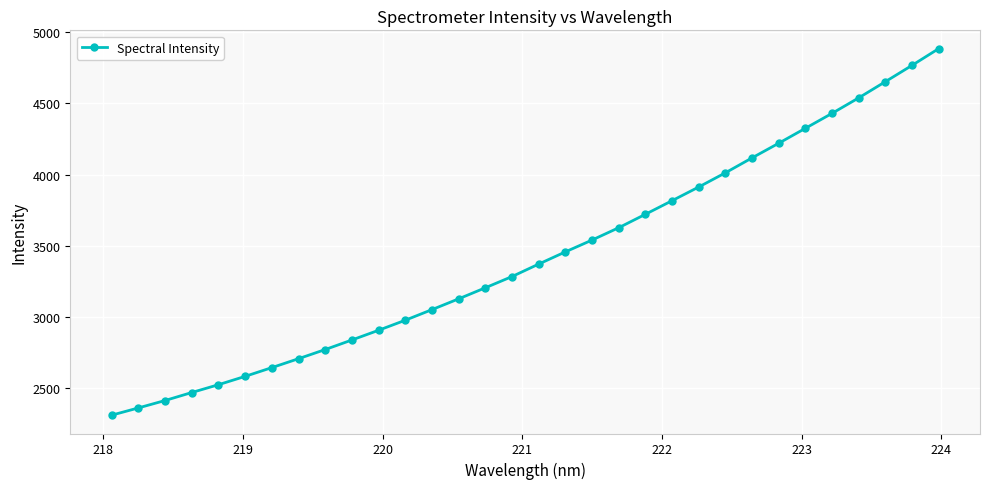

What is the average value?

3422.7